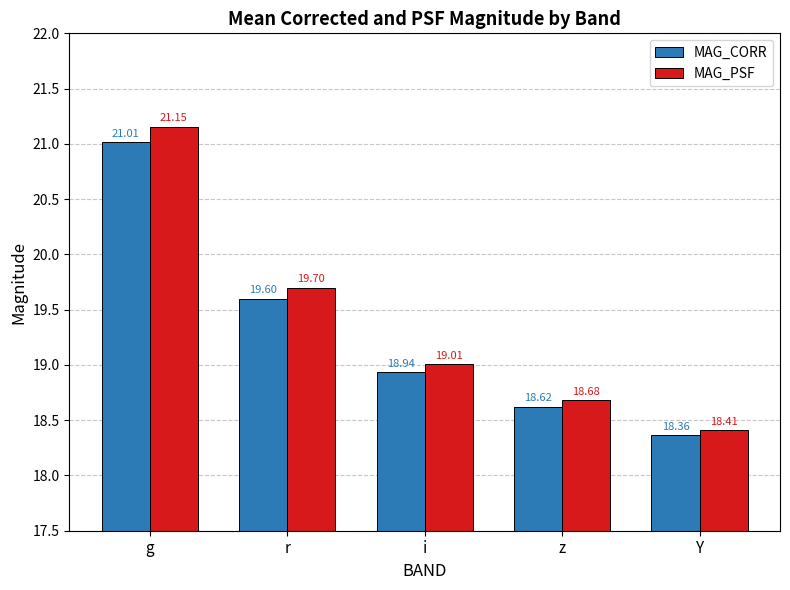

What is the label of the 2nd bar from the right?

z